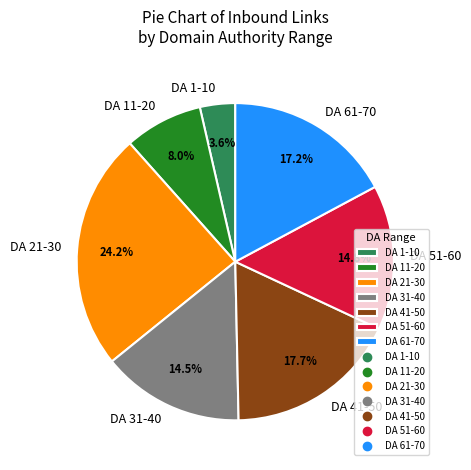

Do DA 11-20 and DA 61-70 together represent more than half of the pie?

No